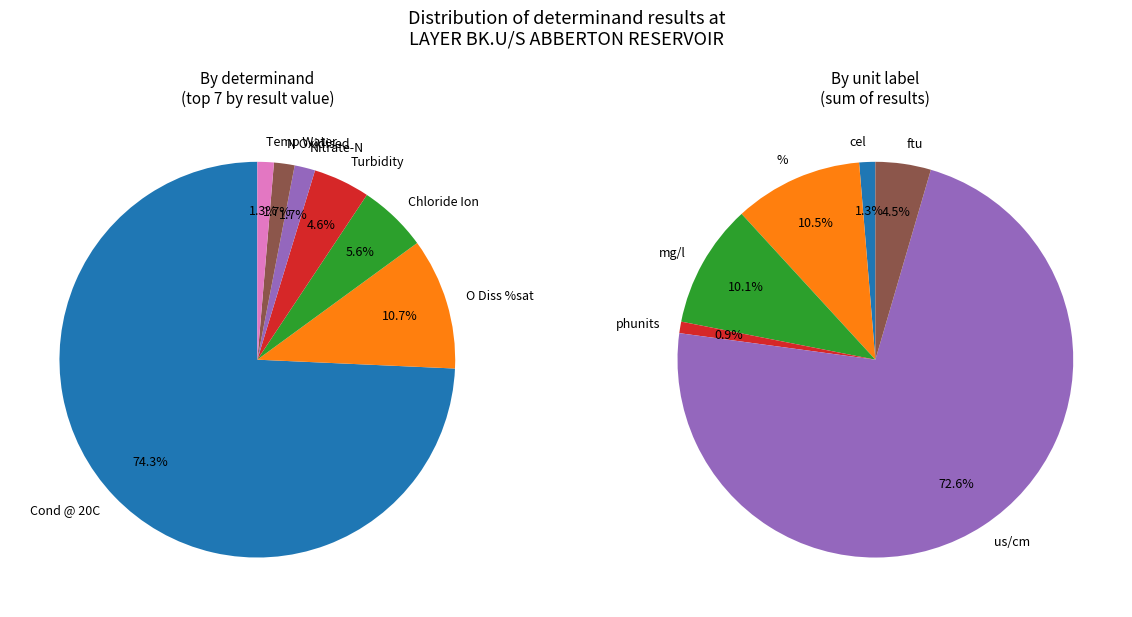

Which category accounts for the majority?

Cond @ 20C